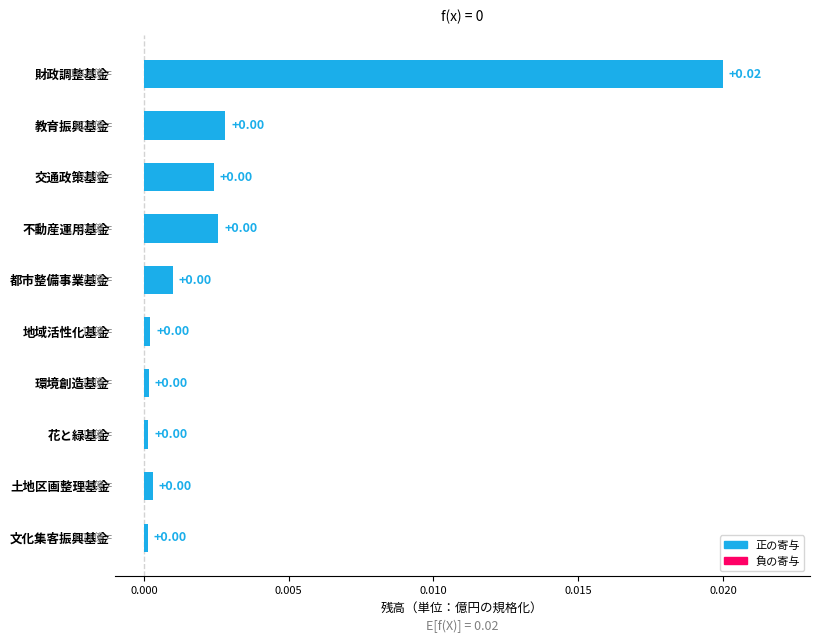

Which category has the highest value across all series?

財政調整基金